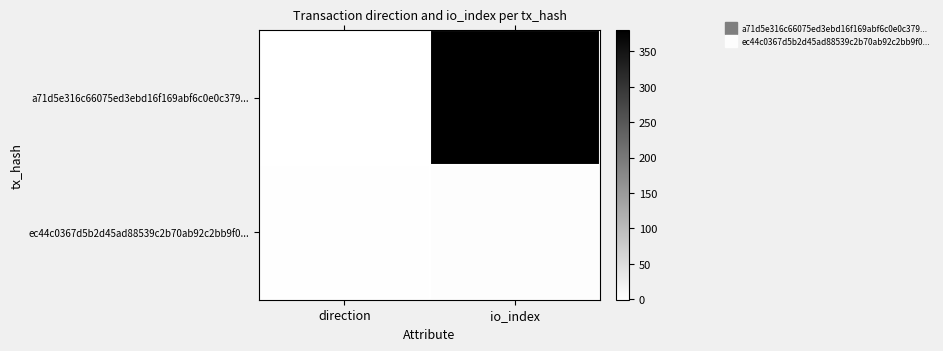

Reading left to right, list all the values displayed in this chart.

a71d5e316c66075ed3ebd16f169abf6c0e0c379...: direction=-1	io_index=380
ec44c0367d5b2d45ad88539c2b70ab92c2bb9f0...: direction=1	io_index=3